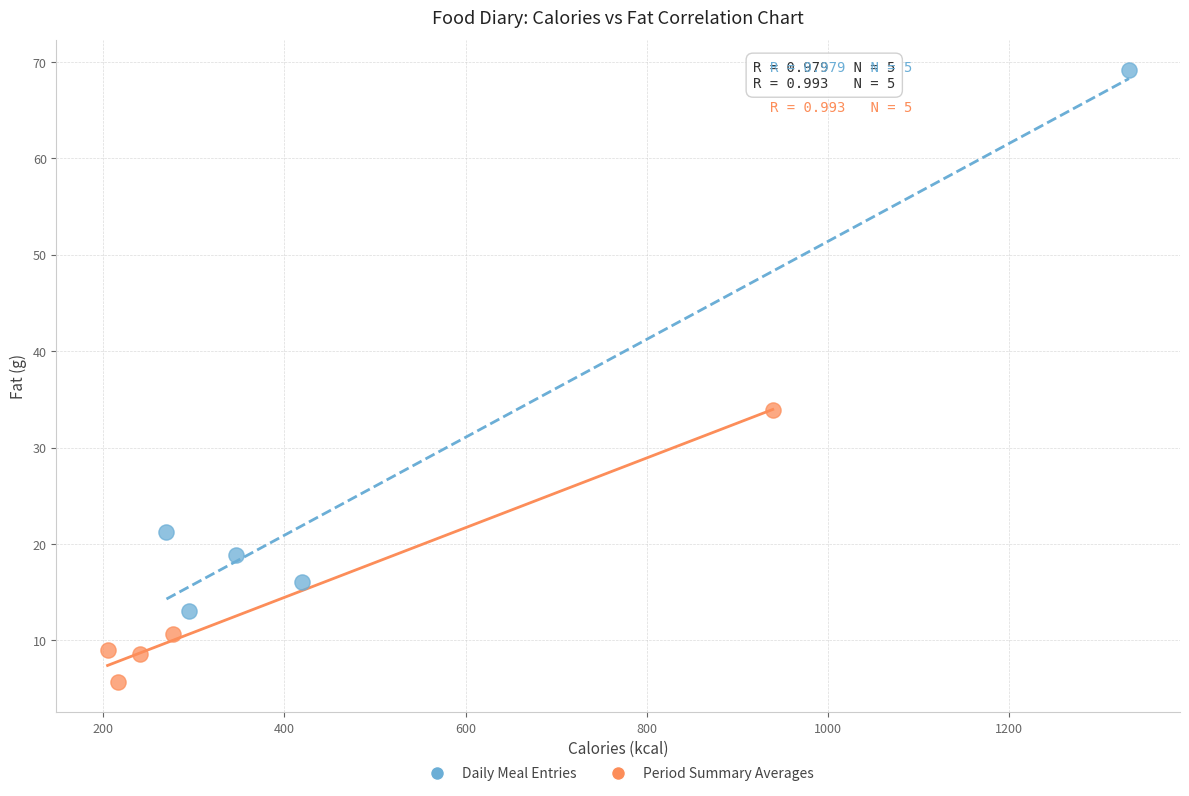

Which series reaches the minimum Y coordinate?

Period Summary Averages